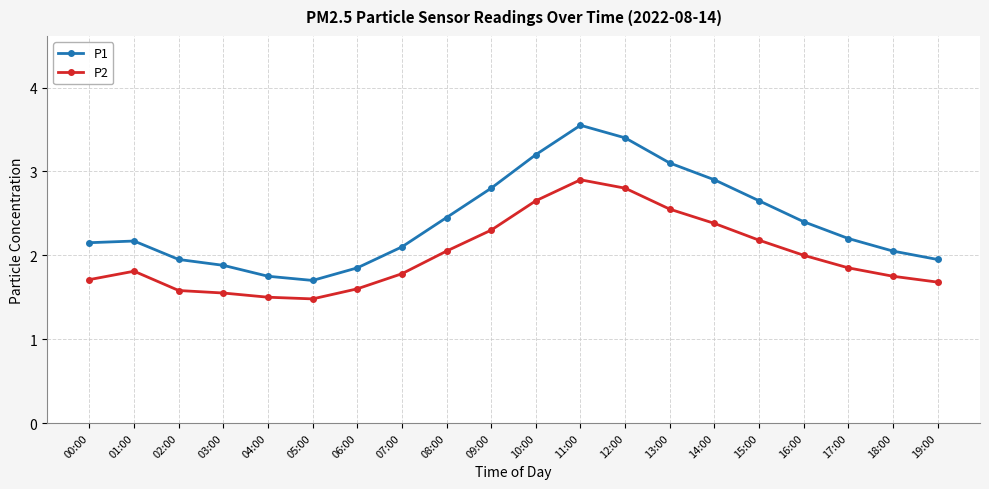

What are all the series names shown in the legend?

P1, P2